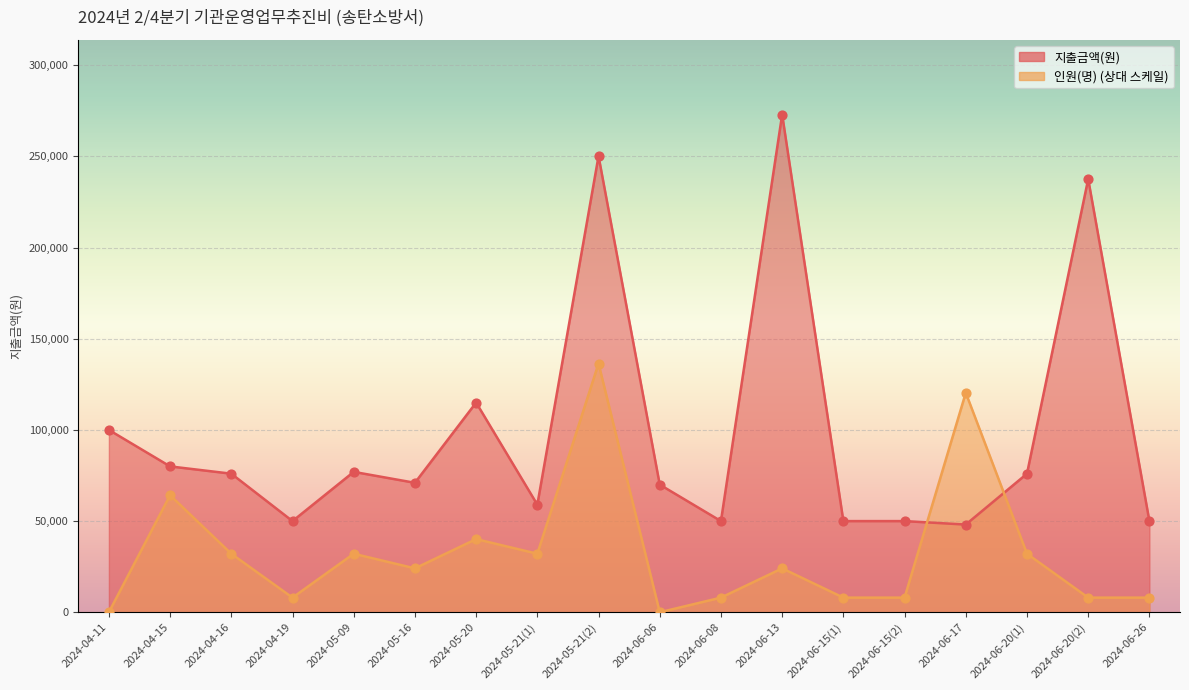

Which series reaches the minimum Y coordinate?

인원(명)